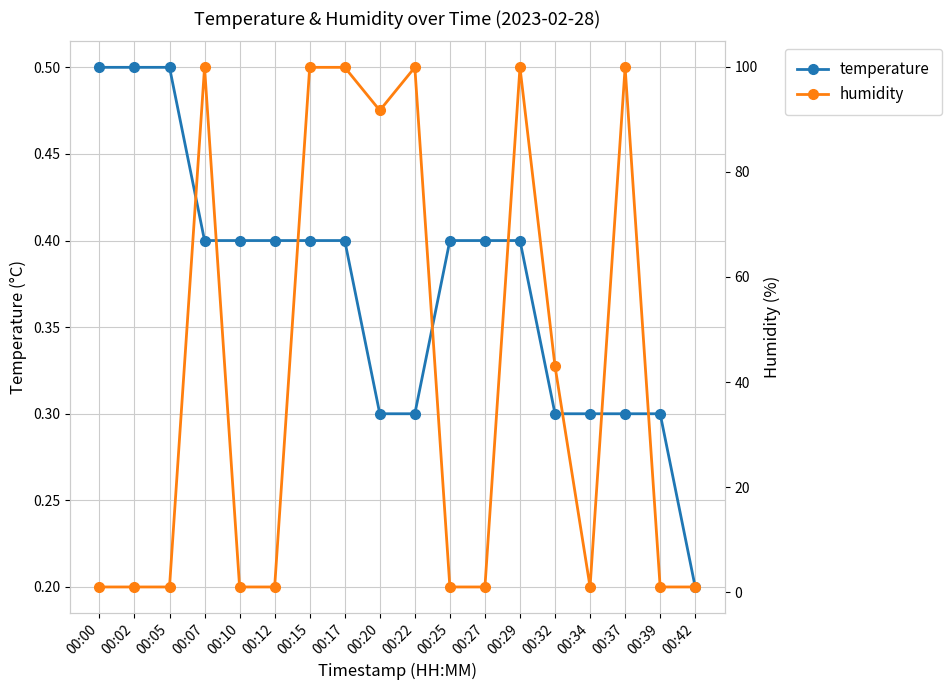

List the labels in order of humidity value, smallest first.

00:00, 00:02, 00:05, 00:10, 00:12, 00:25, 00:27, 00:34, 00:39, 00:42, 00:32, 00:20, 00:07, 00:15, 00:17, 00:22, 00:29, 00:37